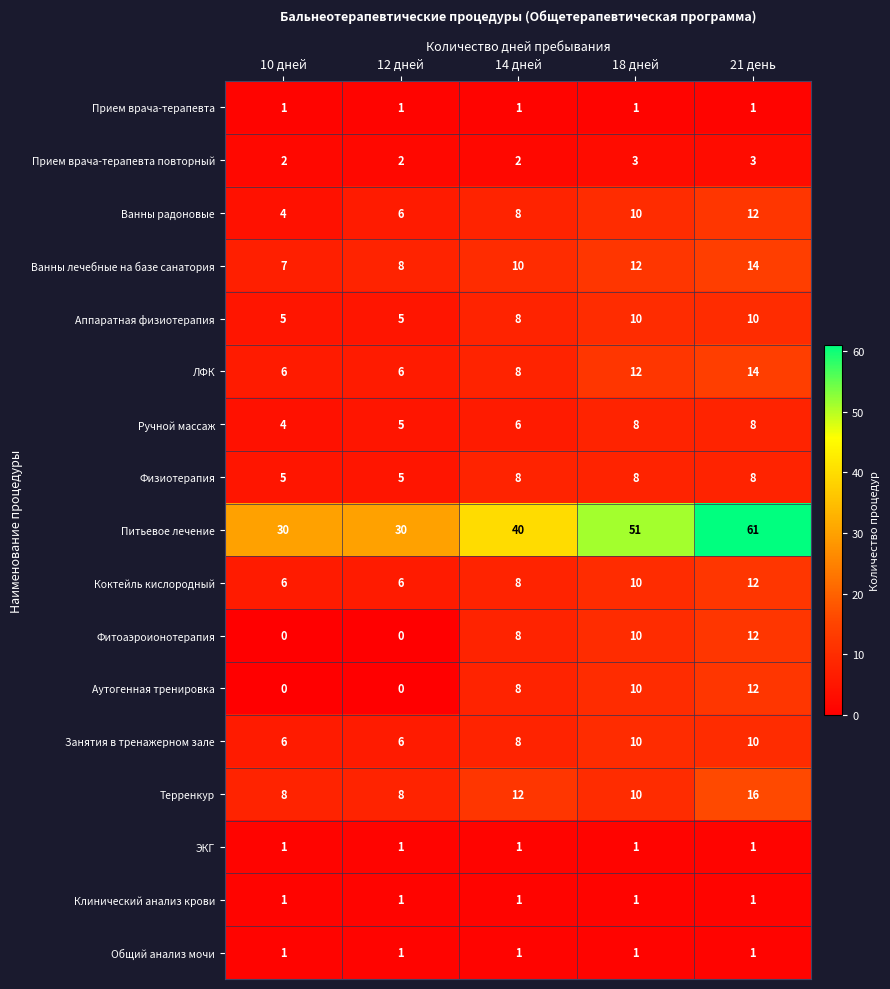

At which category is the sum across all series the highest?

21 день